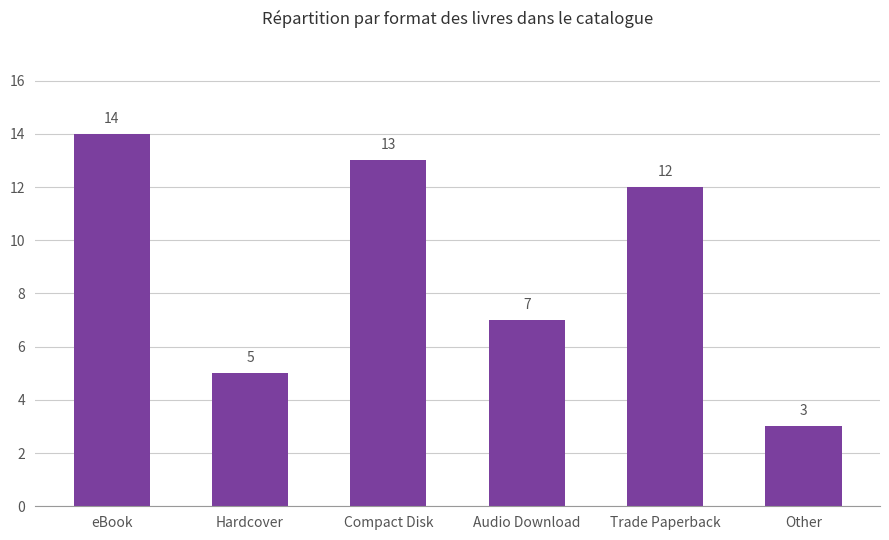

Reading right to left, list all the values displayed in this chart.

3	12	7	13	5	14